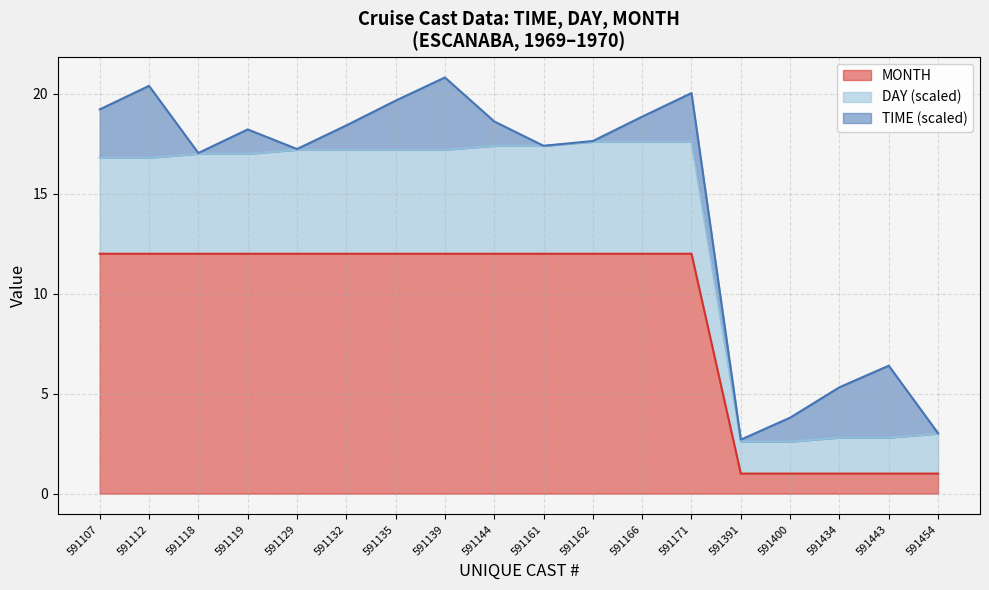

Does the chart have visible grid lines?

Yes